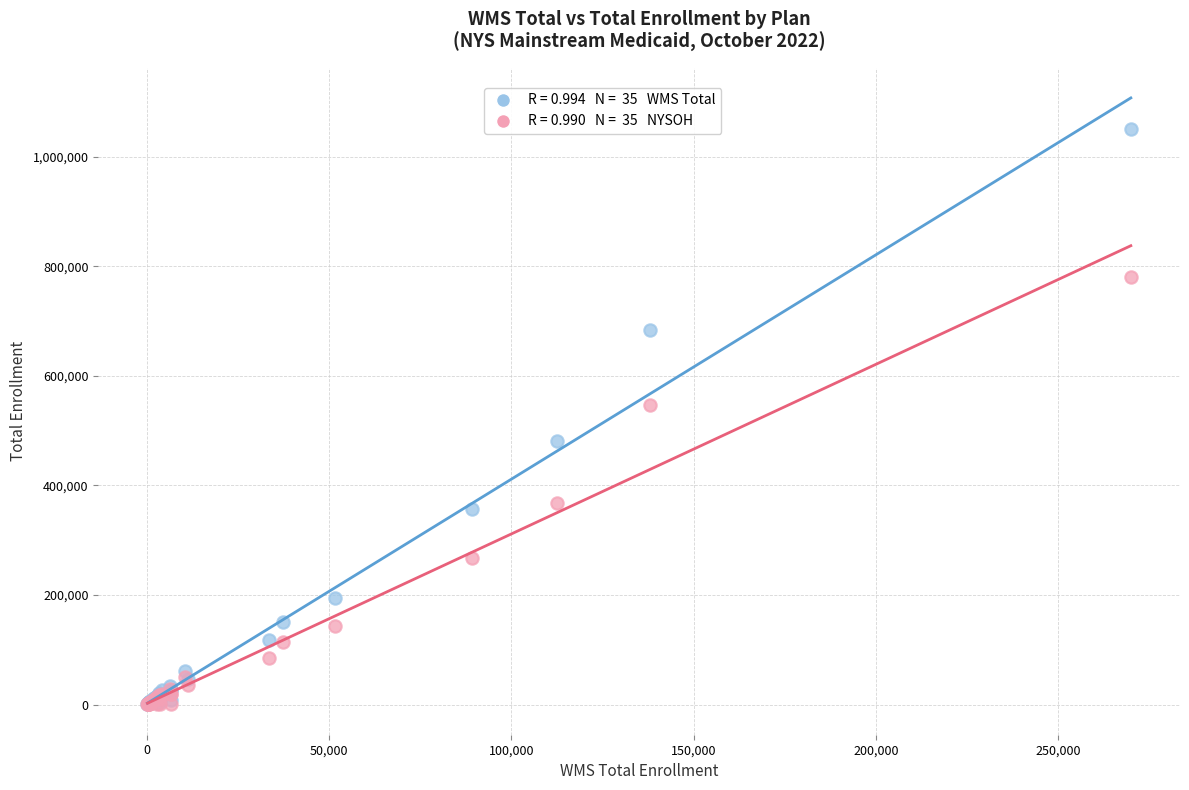

Across all series, what Y value is closest to 525386?

546570